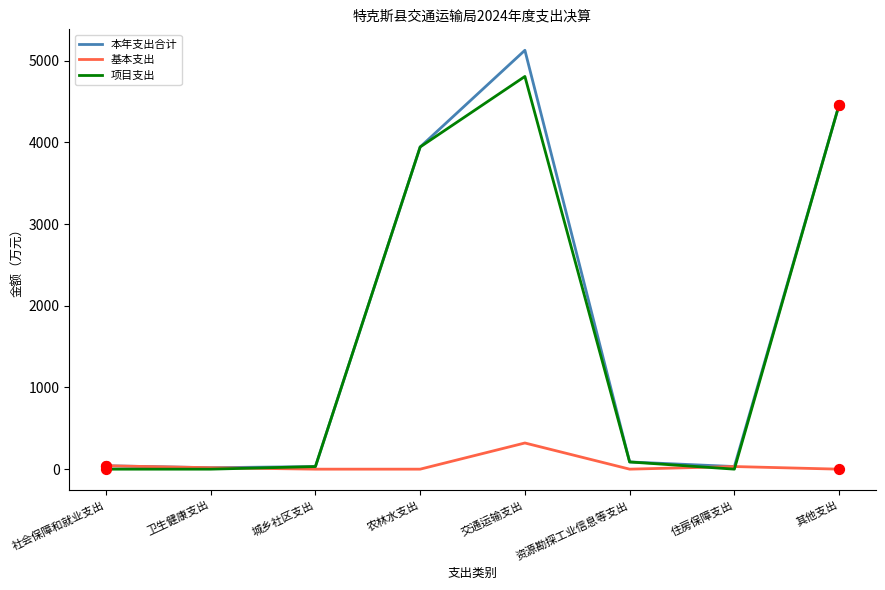

Which series has the widest spread of values?

本年支出合计